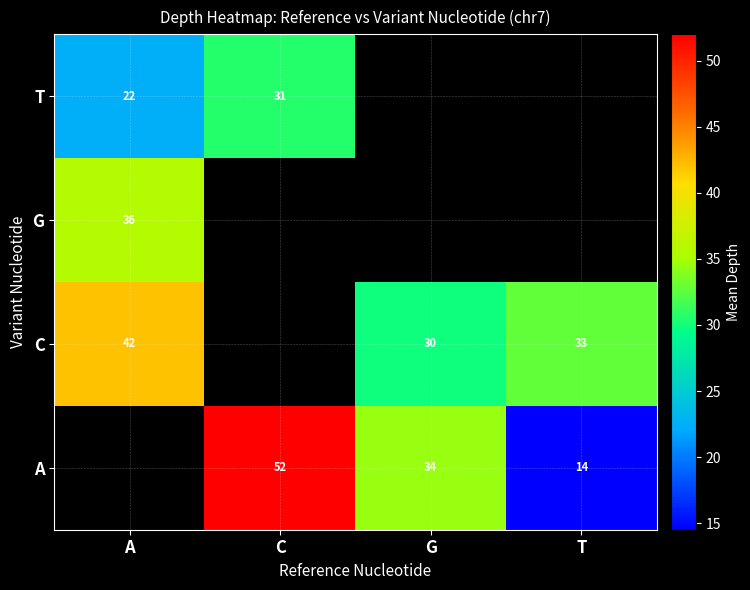

The A series shows 48.8 at G. True or false?

False